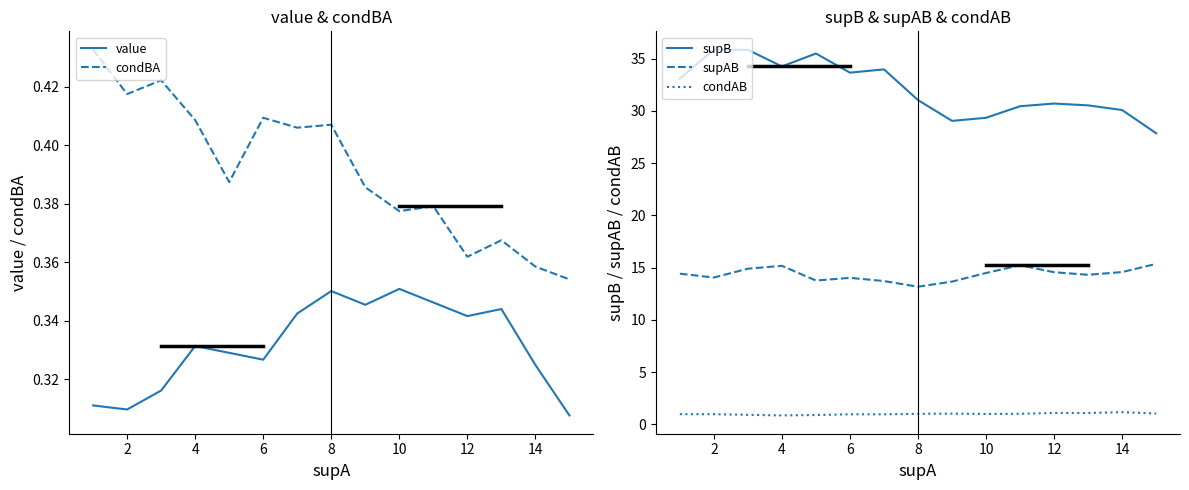

What is the value of the condBA point at the 5th from the left?

0.4